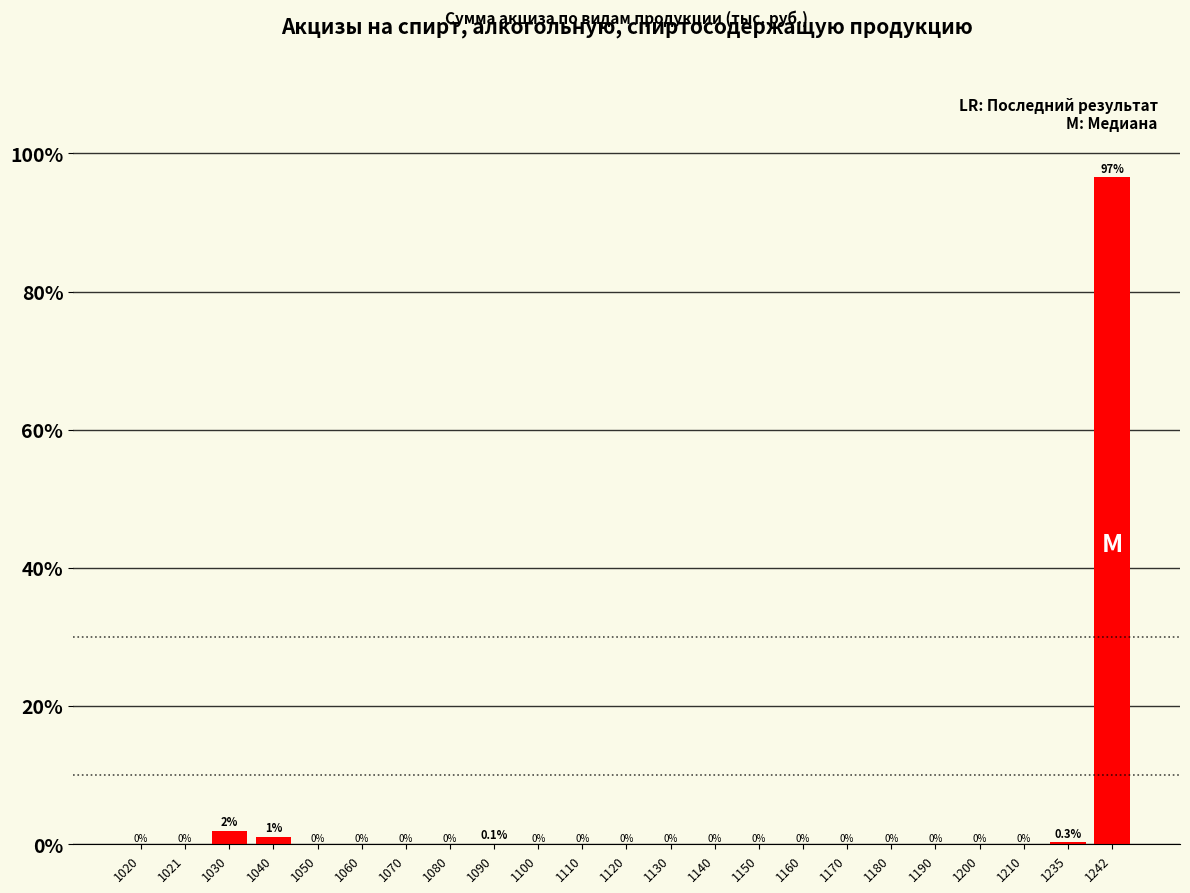

Between 1090 and 1030, which is larger?

1030